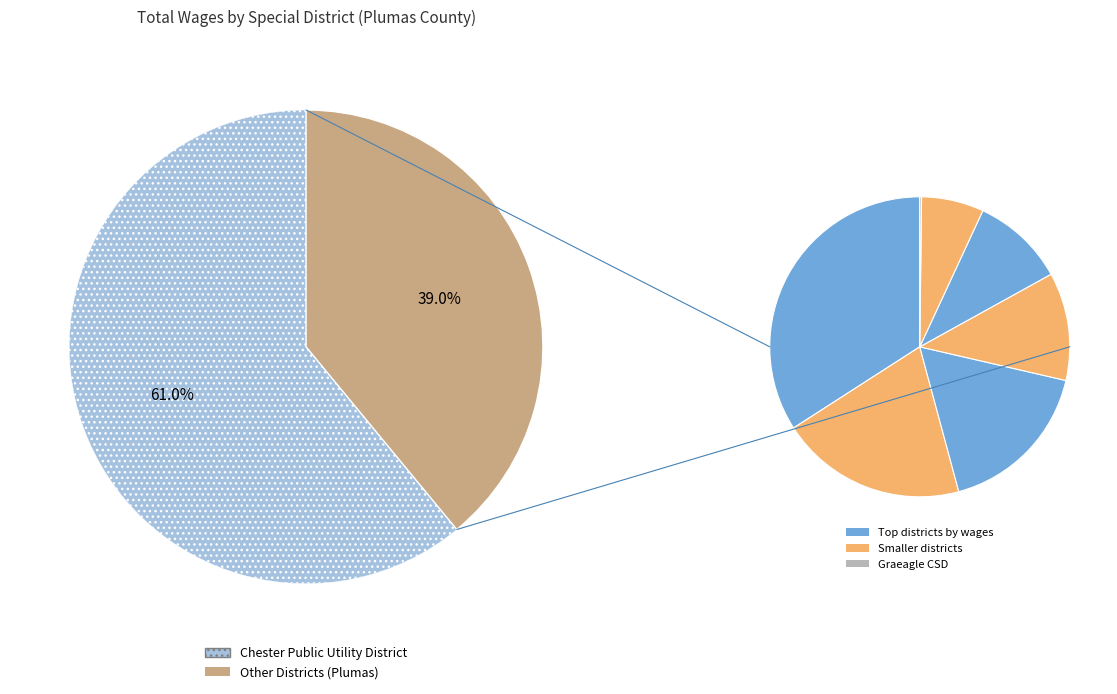

To the nearest percent, what portion does Plumas Eureka Community Services District represent?

7%